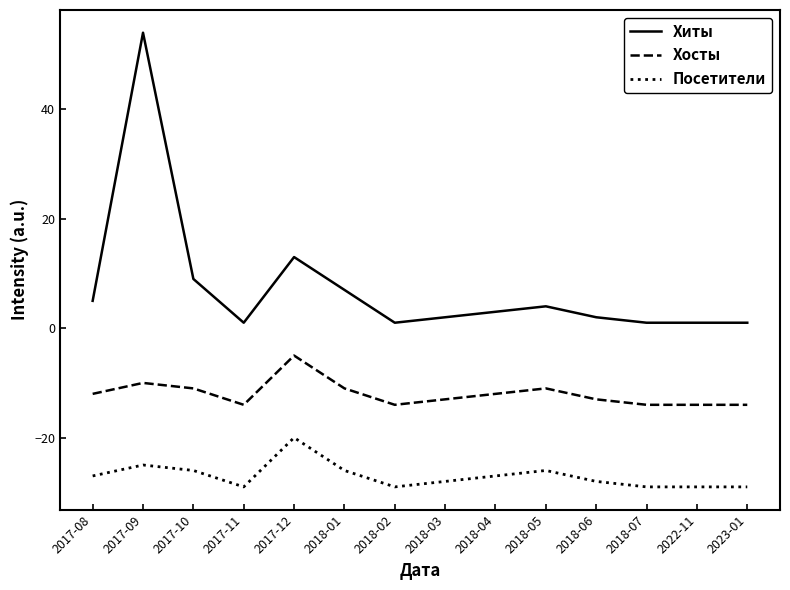

At which label is Посетители closest to -24?

2017-09